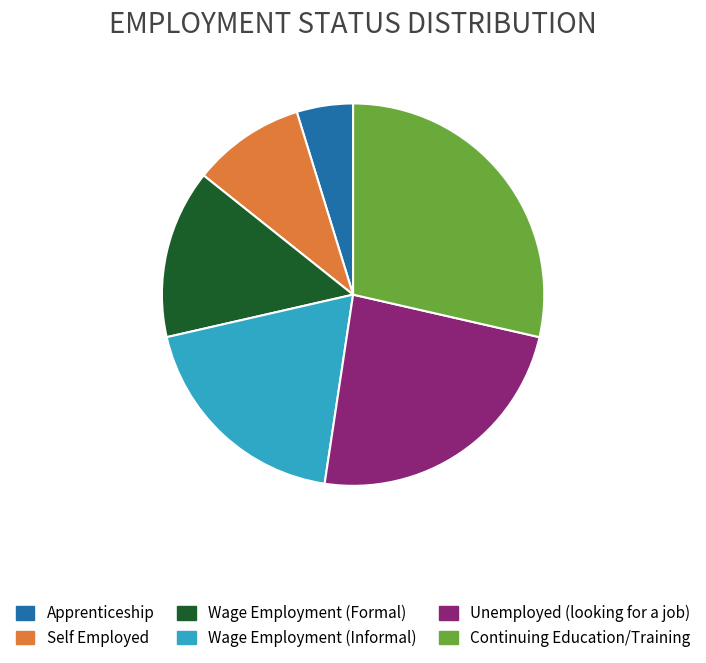

Is the sum of Wage Employment (Informal) and Unemployed (looking for a job) greater than half?

No